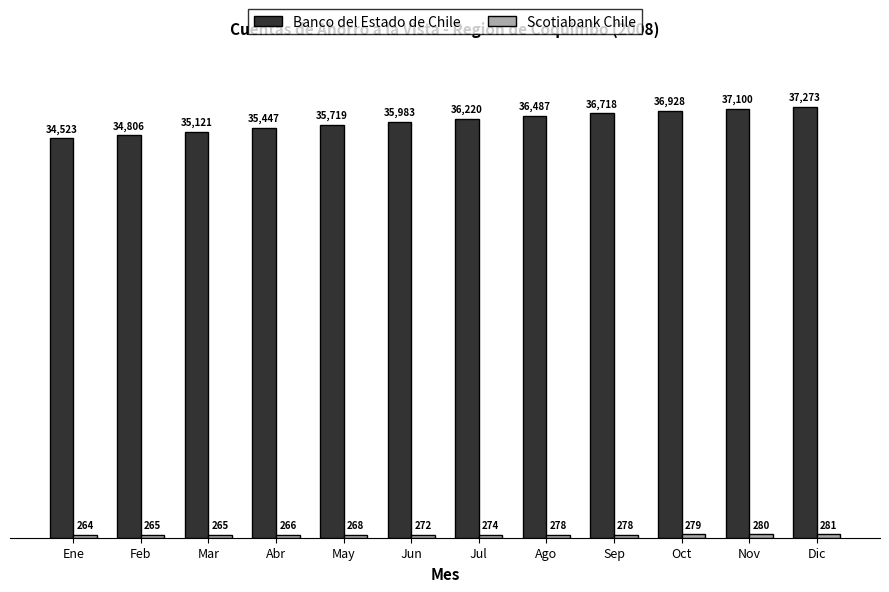

The Banco del Estado de Chile series shows 36487 at Ago. True or false?

True